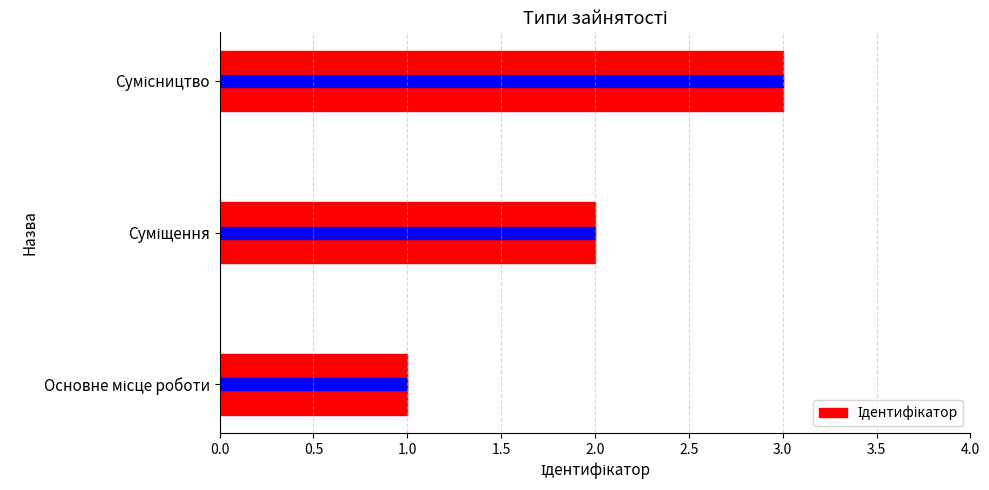

Count the number of data series in this chart.

1